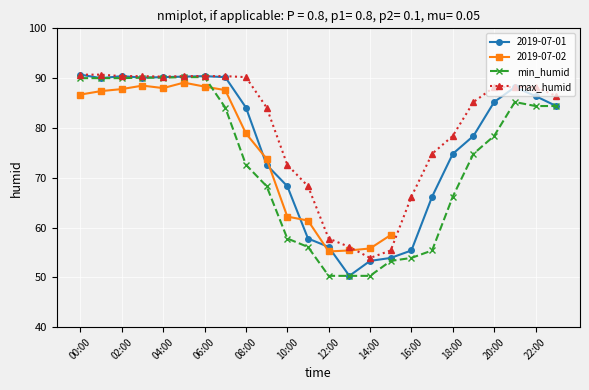

At which category is the sum across all series the highest?

00:00